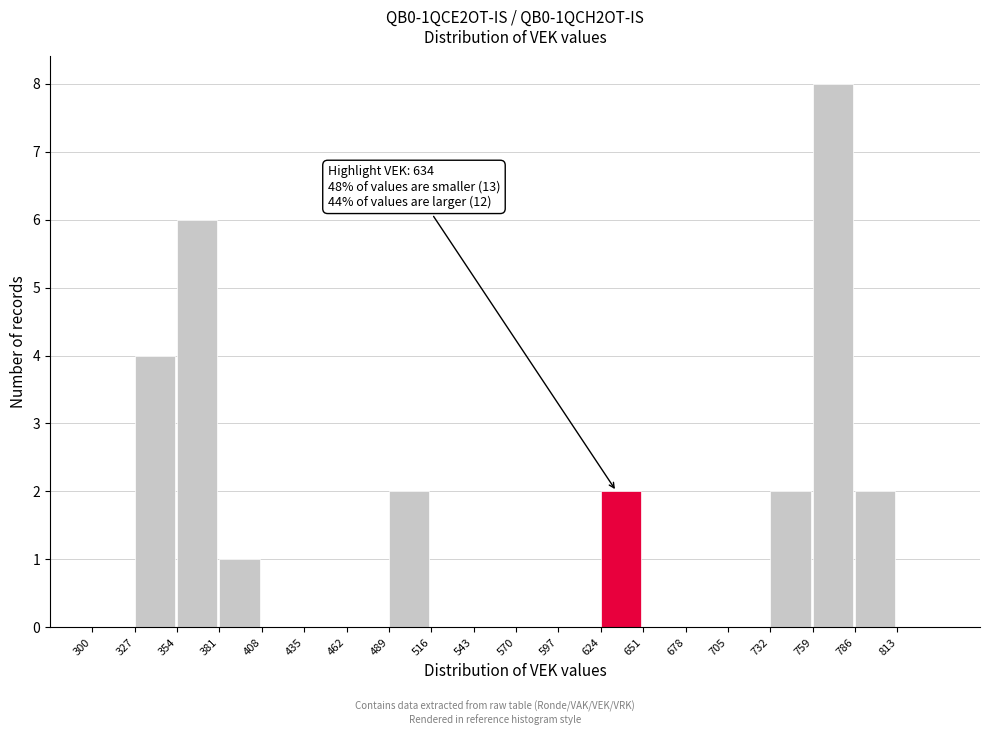

Over which range of the x-axis is the bar tallest?

759 to 786